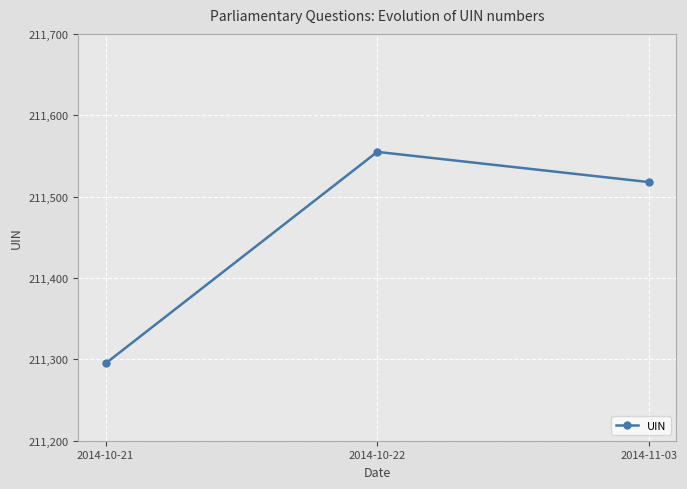

The chart shows a value of 211517.9 at 2014-11-03. True or false?

True